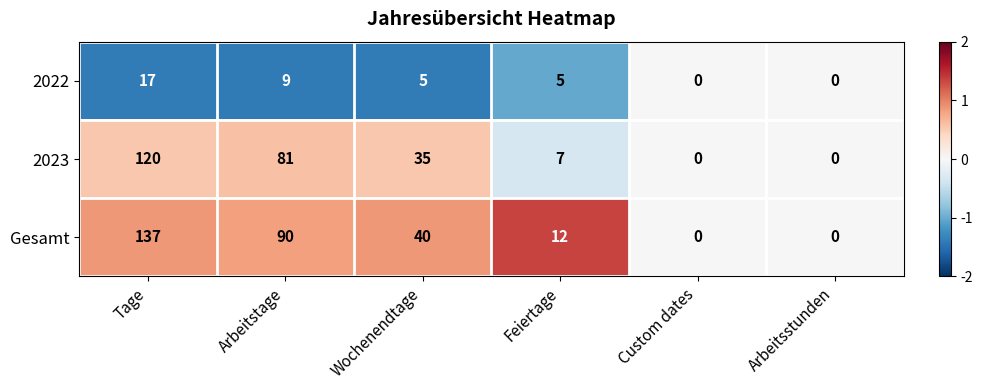

At which category is the sum across all series the highest?

Tage